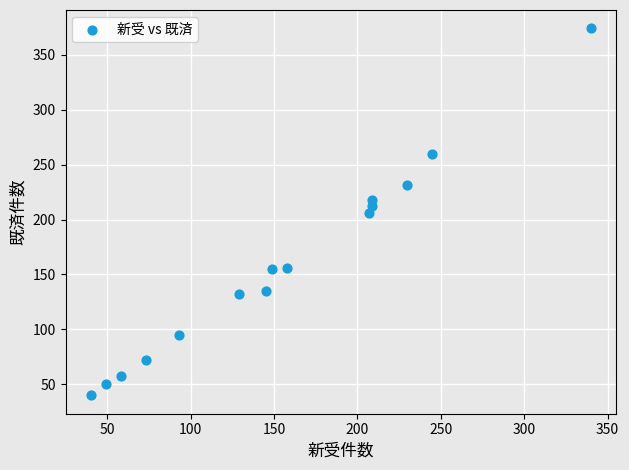

What is the range of Y values (max minus min)?

334